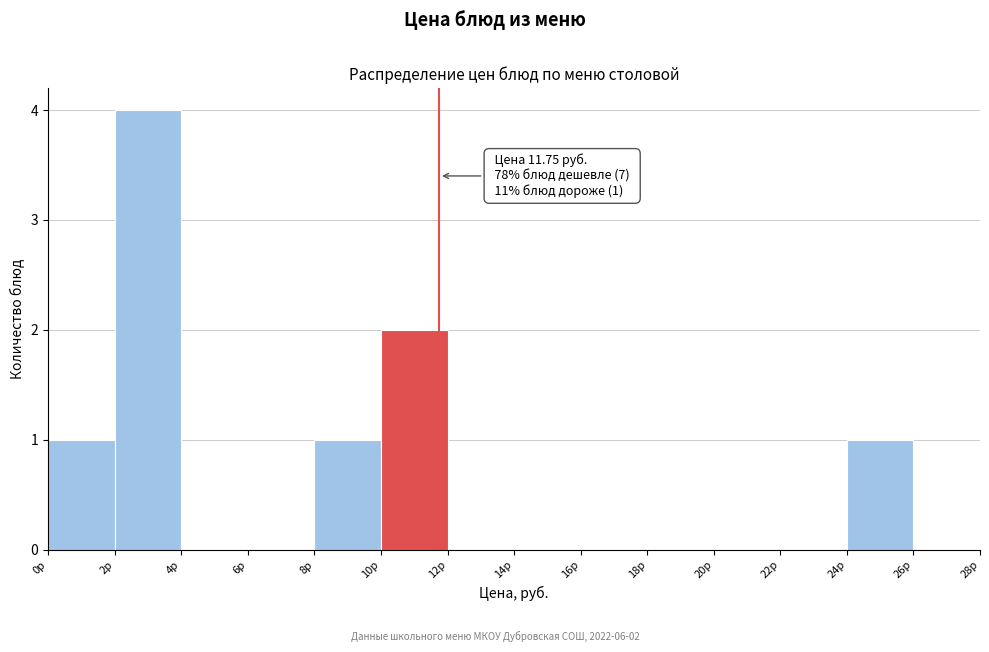

Which range on the x-axis has the tallest bar?

2 to 4